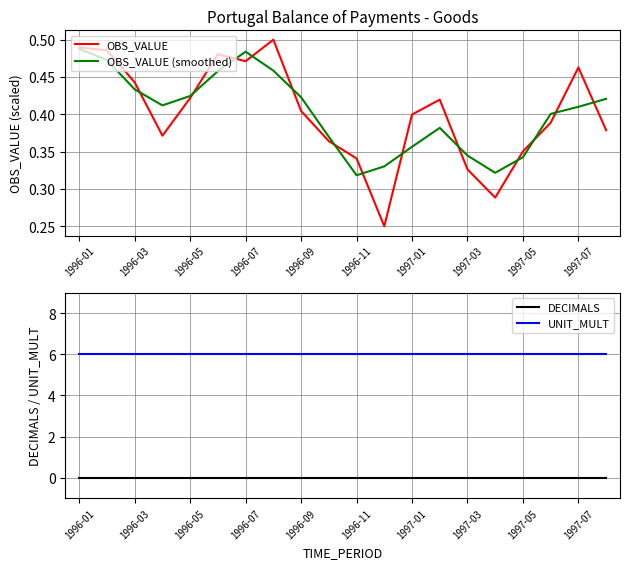

What is the sum of the OBS_VALUE (smoothed) values at 1997-01 and 1997-05?

0.7